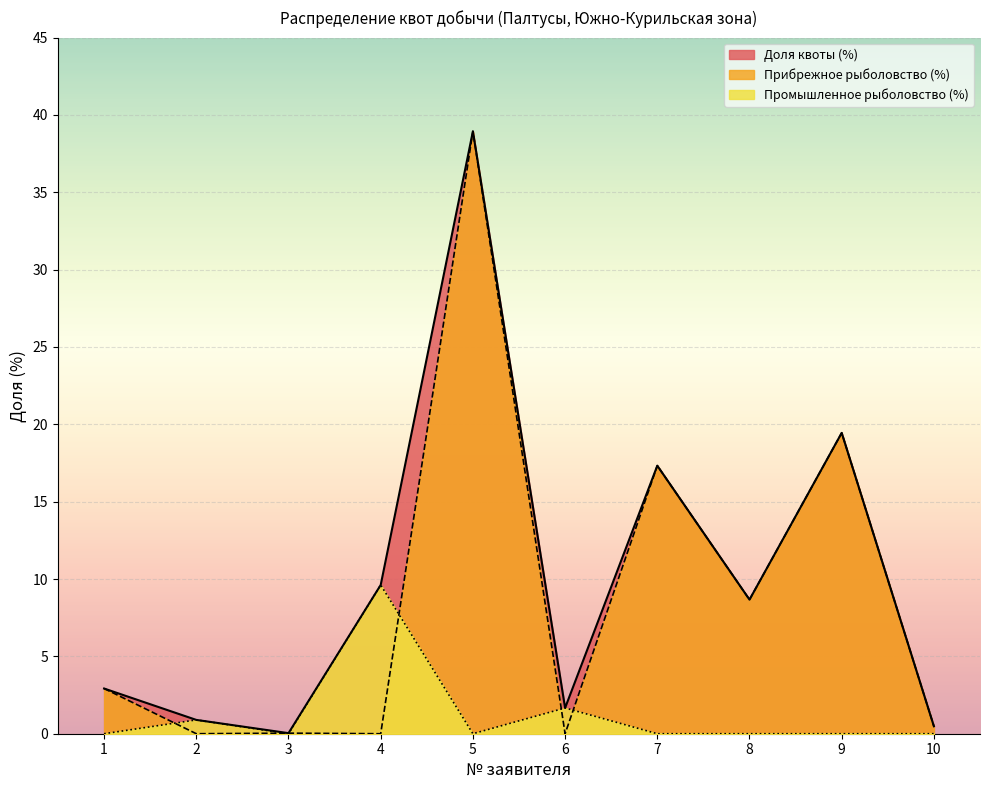

The Прибрежное рыболовство (%) series shows 0.0 at 6. True or false?

True